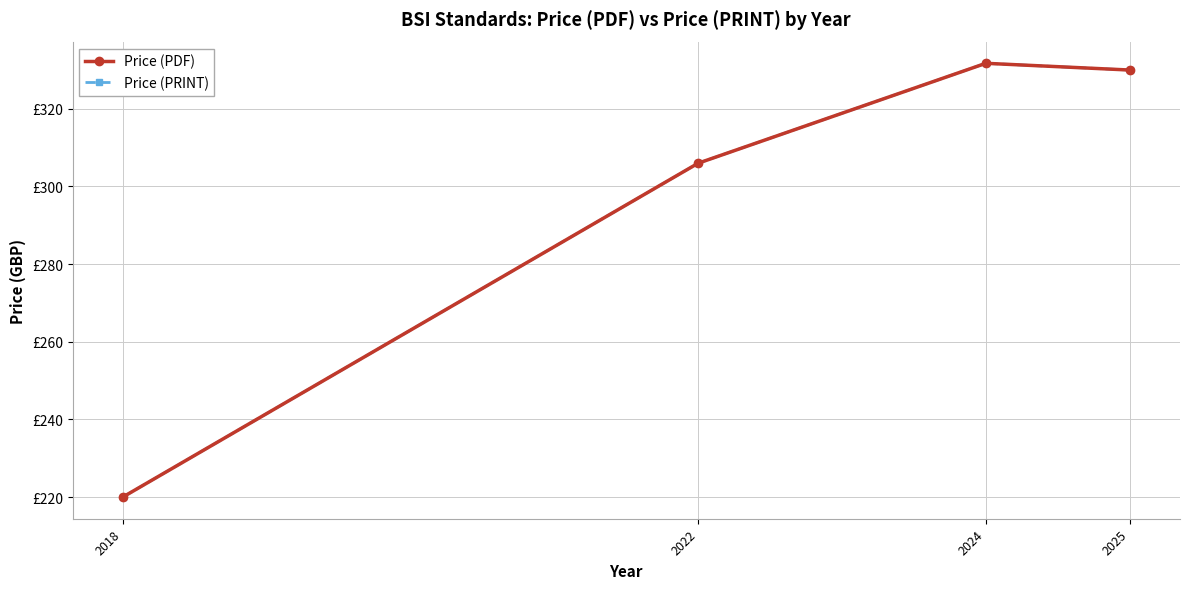

Does the chart have visible grid lines?

Yes